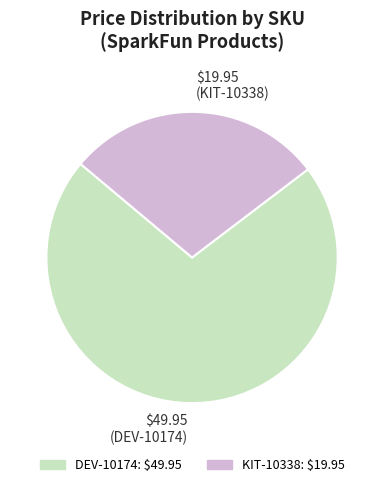

The $49.95 (DEV-10174) slice represents 71% of the pie. True or false?

True